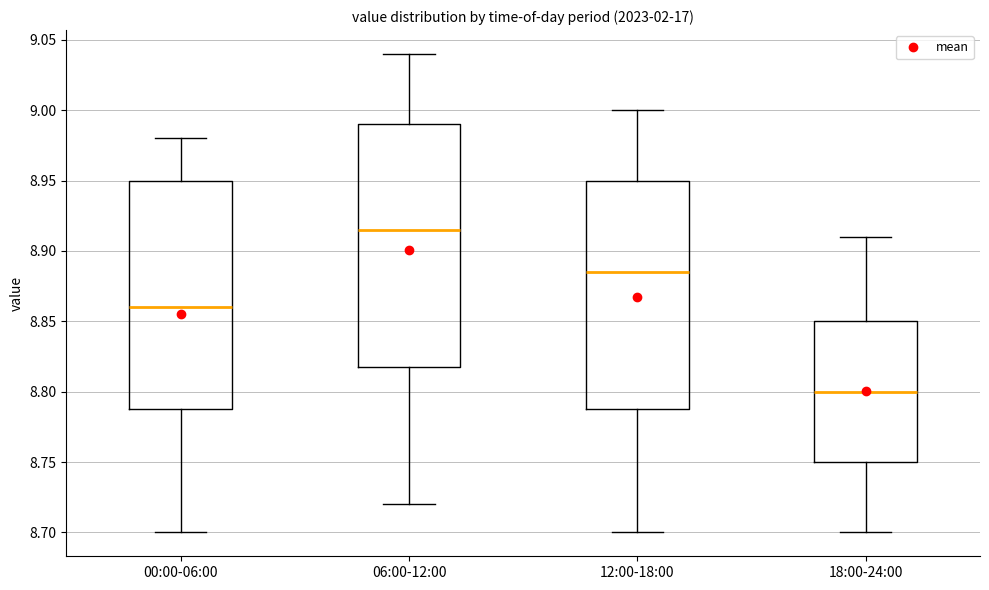

Where does the upper whisker of the box for 18:00-24:00 end on the y-axis? The values are not printed on the chart, so give them approximately, as read against the axis.

8.910